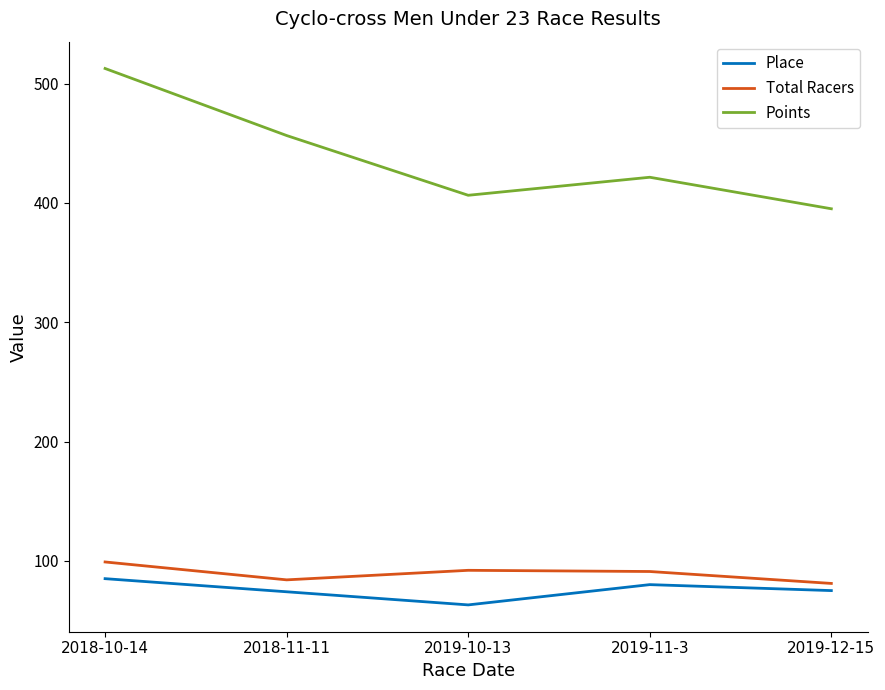

Which series has the largest total across all categories?

Points